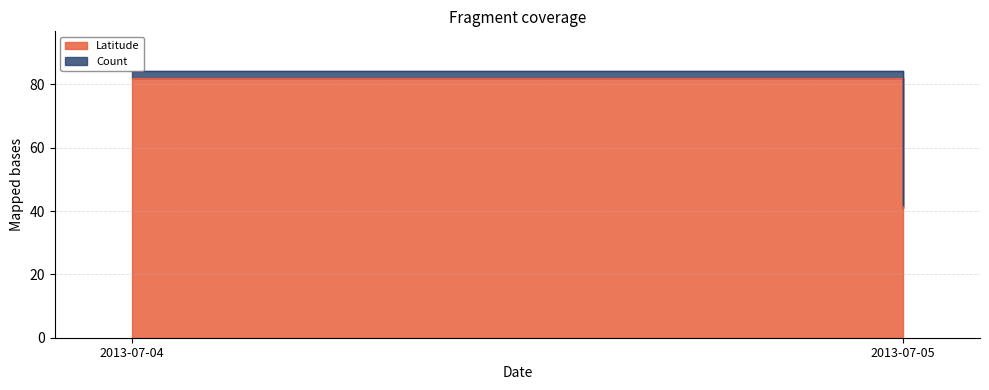

How many series are shown in this chart?

2